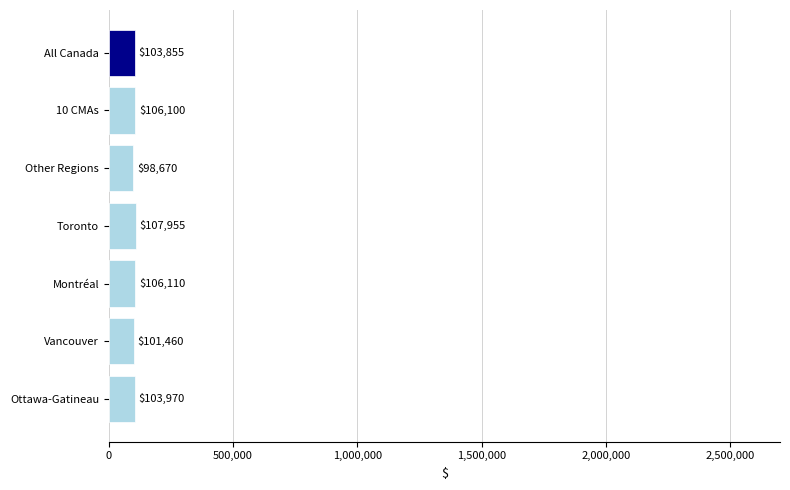

What is the ratio of the value at 10 CMAs to the value at Toronto?

1.0